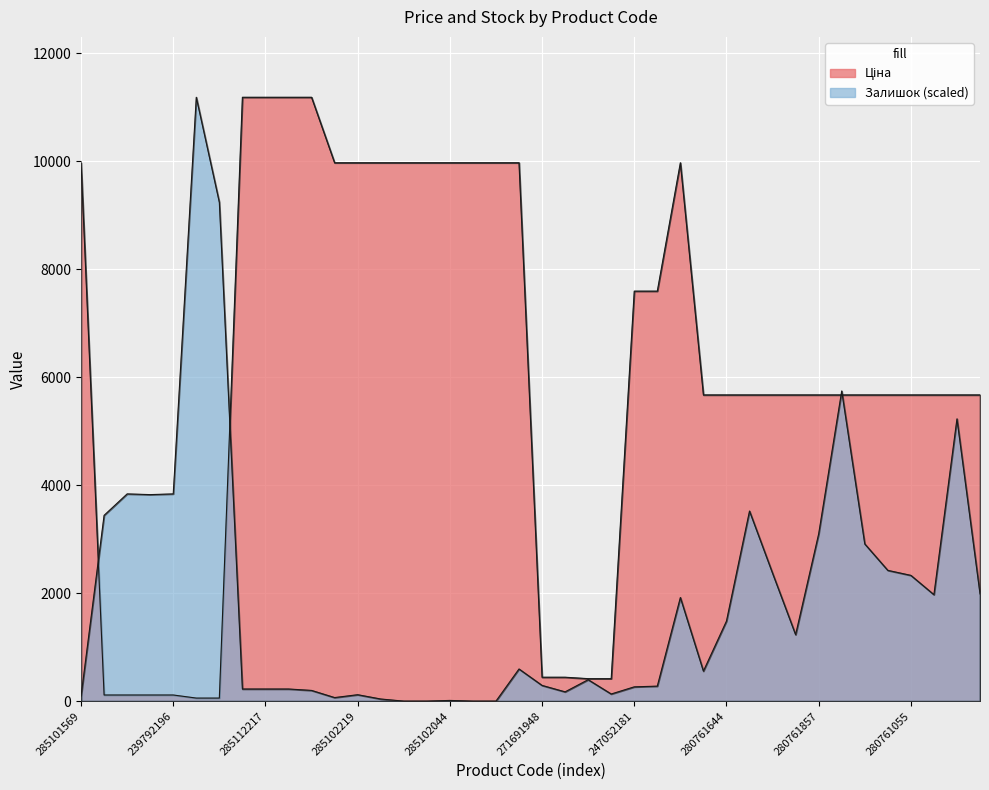

Where is the first local maximum for Ціна?

272992170